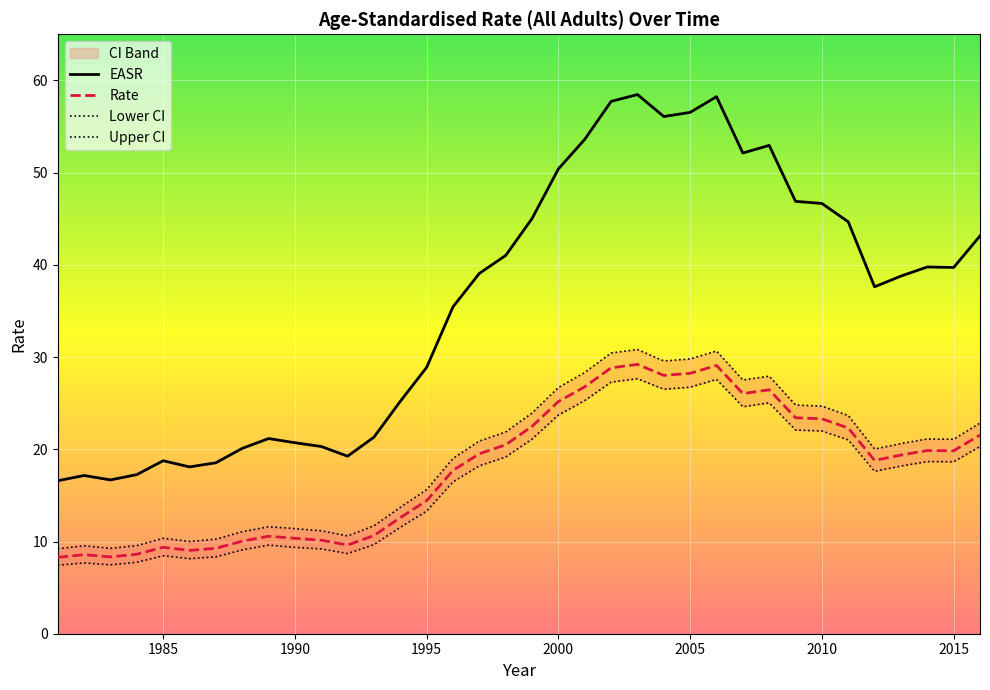

True or false: EASR and Rate intersect in this chart.

False